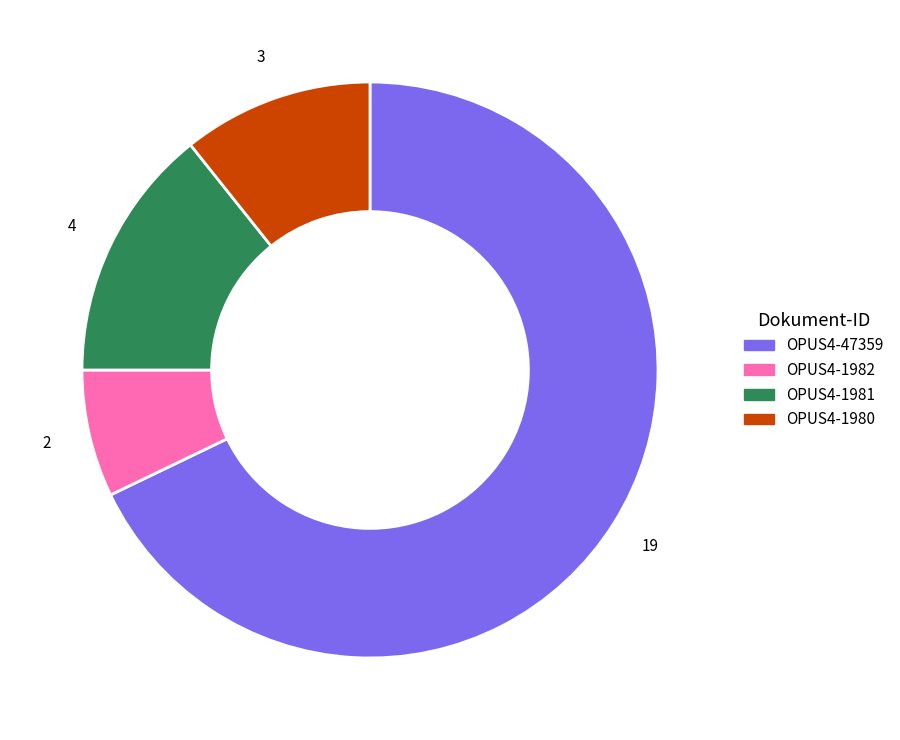

Rank the categories by value from highest to lowest.

OPUS4-47359, OPUS4-1981, OPUS4-1980, OPUS4-1982